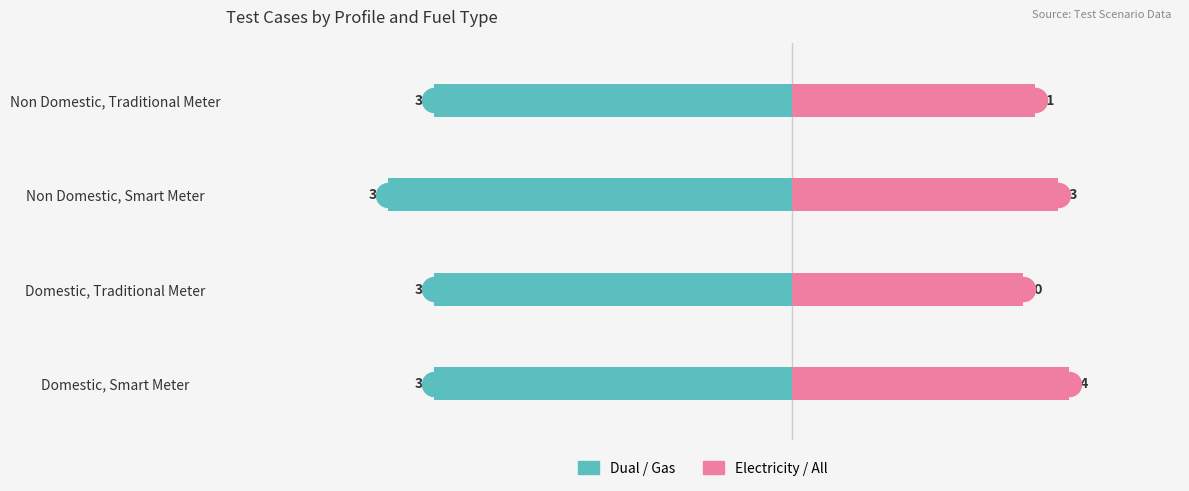

Between Domestic, Traditional Meter and Non Domestic, Traditional Meter, which series saw the biggest shift?

Electricity / All